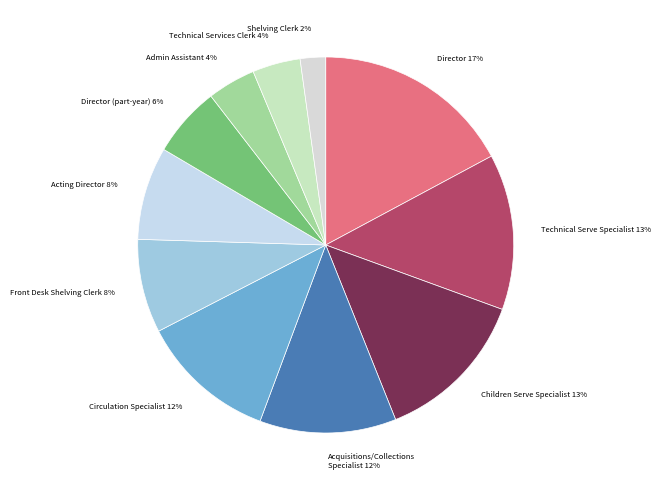

Is there a majority slice in this chart?

No